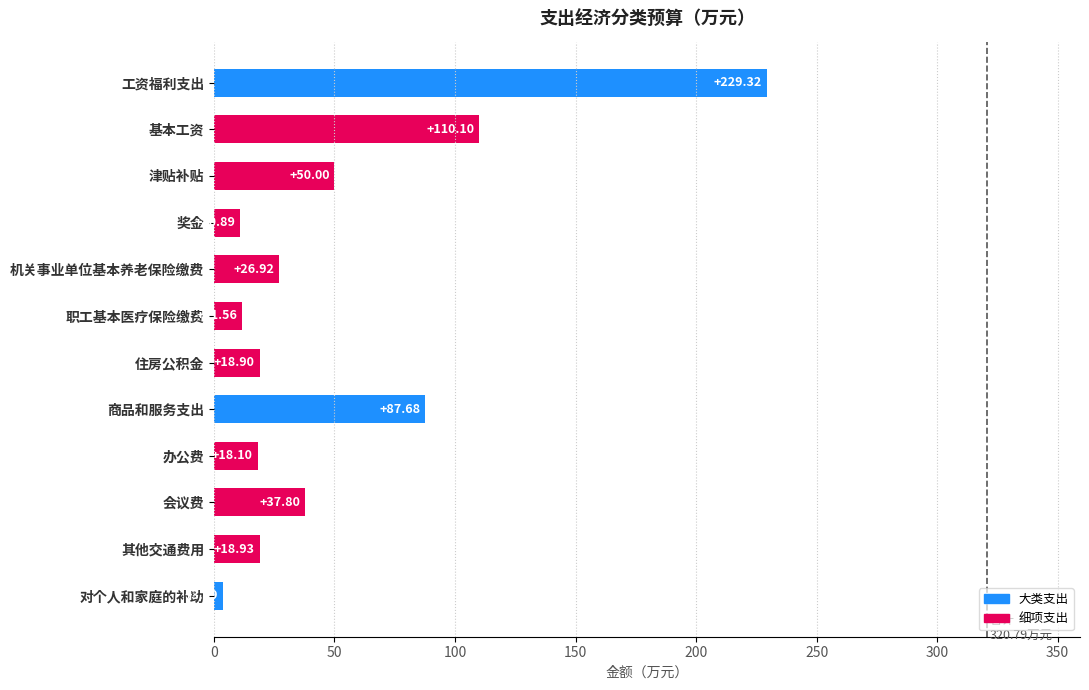

Approximately how many times larger is the value at 工资福利支出 compared to 职工基本医疗保险缴费?

19.8